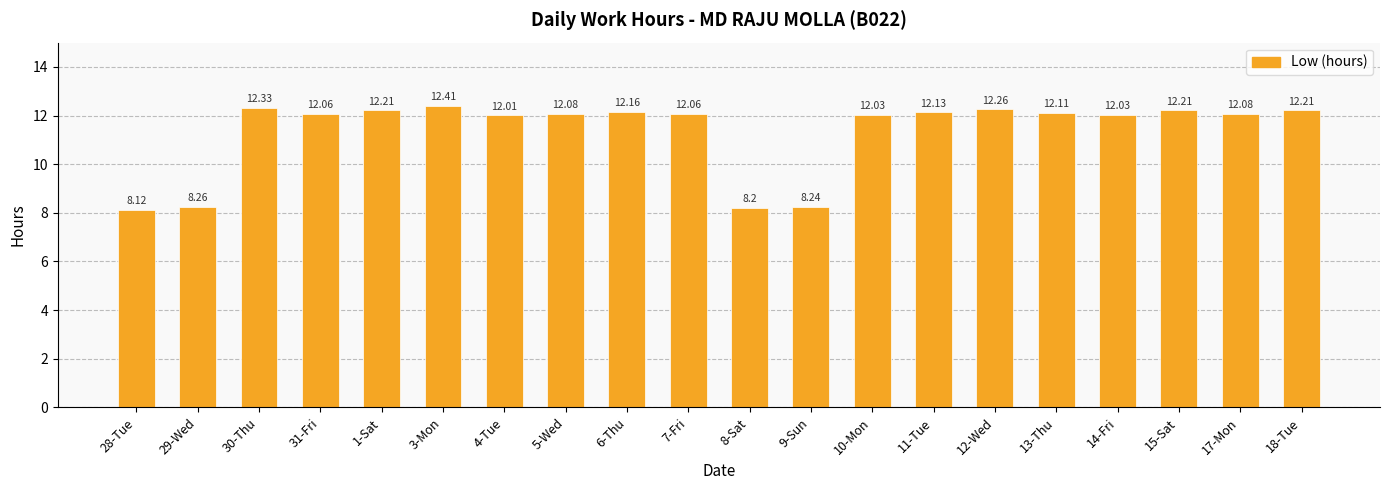

What is the label of the 6th bar from the right?

12-Wed